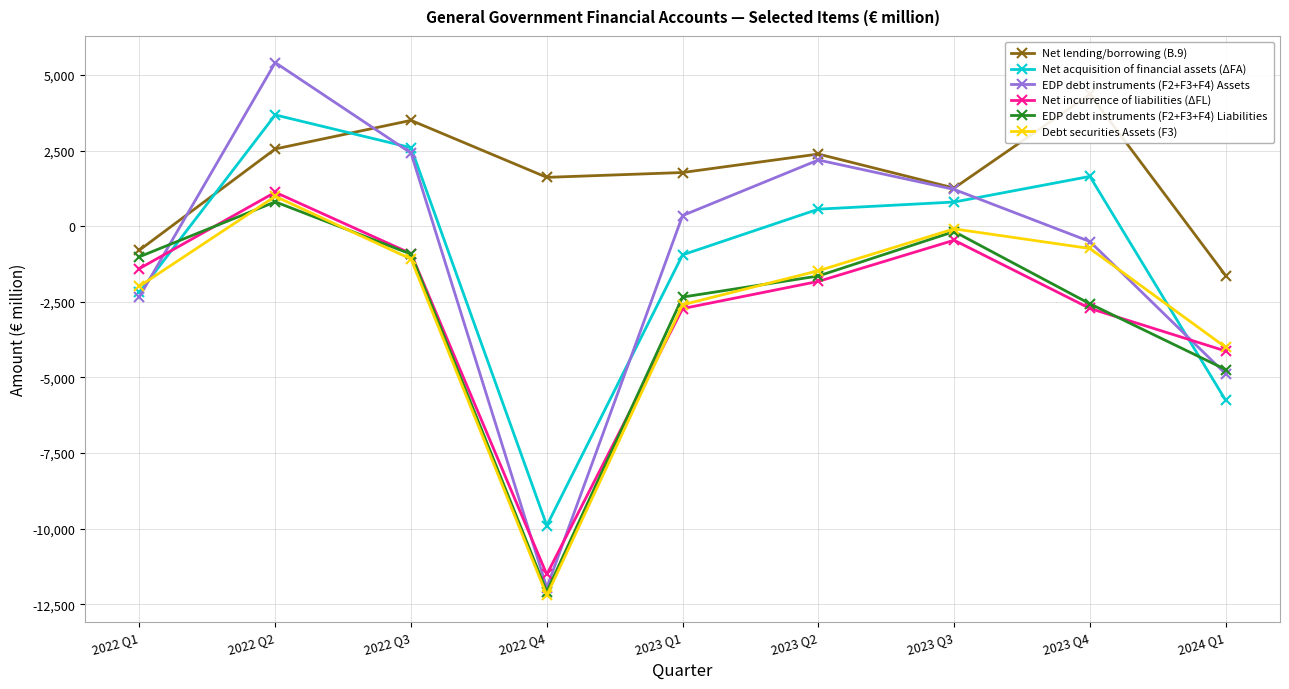

Between 2022 Q2 and 2022 Q4, which is larger?

2022 Q2